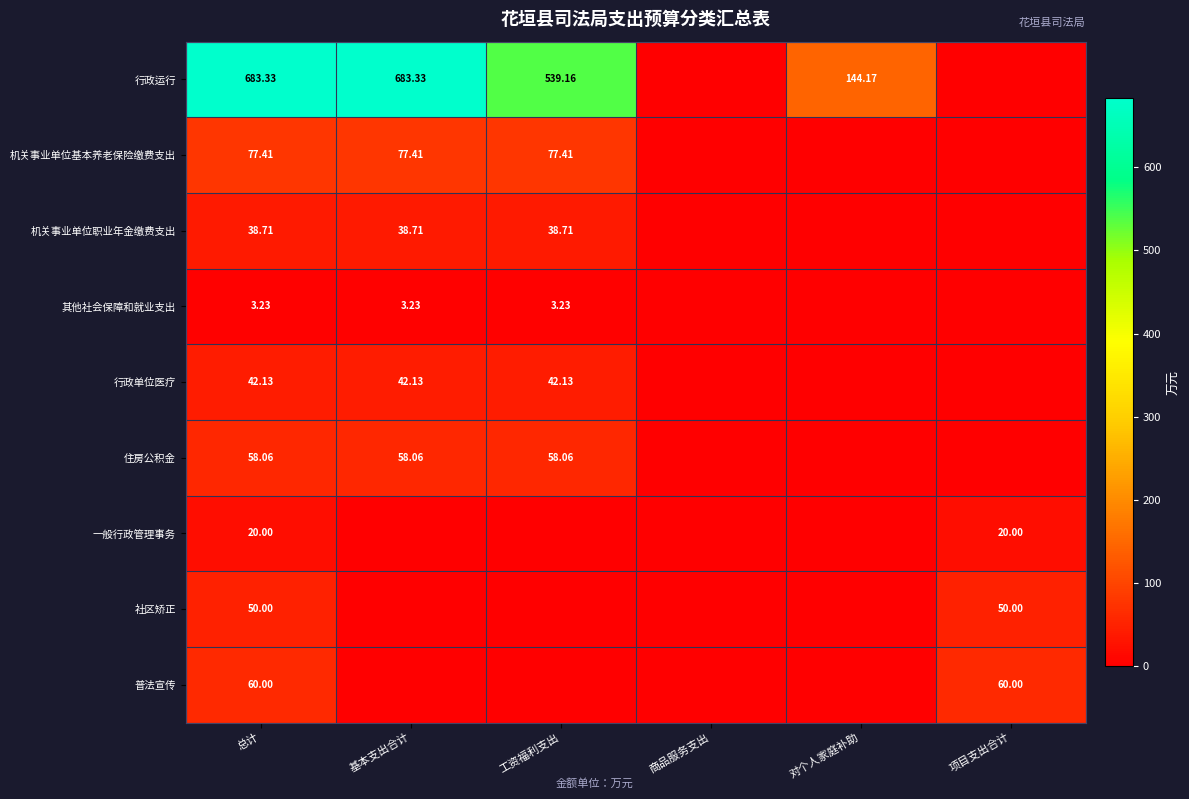

True or false: 行政运行 has a value of 31.9 at 对个人家庭补助.

False